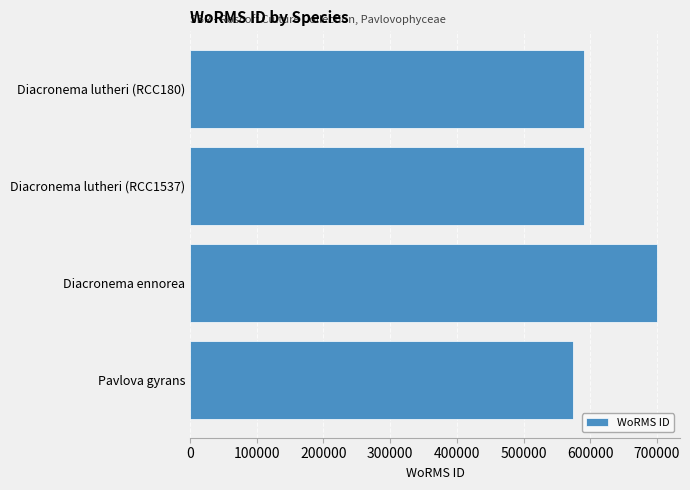

Does the chart contain any negative values?

No